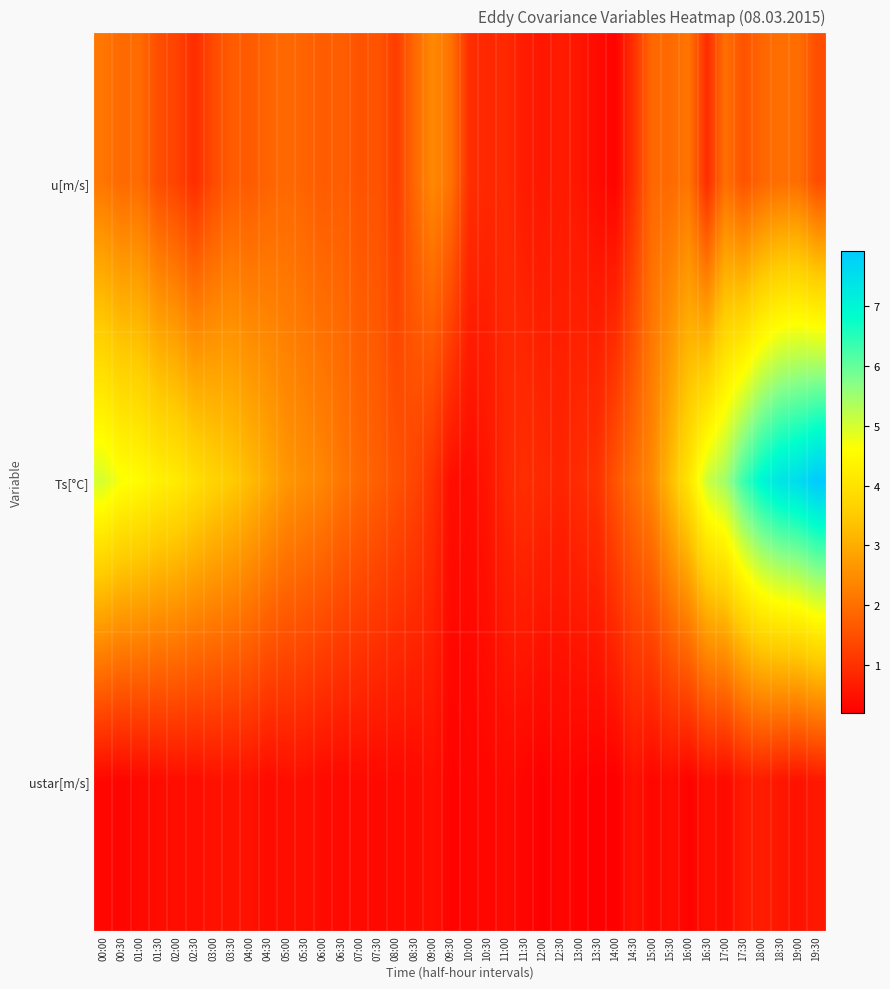

Reading right to left, transcribe all the data shown in this chart.

u[m/s]: 19:30=1.5	19:00=2.0	18:30=2.0	18:00=1.8	17:30=1.5	17:00=2.0	16:30=0.9	16:00=2.1	15:30=1.9	15:00=1.9	14:30=1.0	14:00=0.3	13:30=0.4	13:00=0.6	12:30=0.6	12:00=0.6	11:30=0.7	11:00=0.9	10:30=0.8	10:00=1.0	09:30=2.1	09:00=2.4	08:30=1.9	08:00=1.2	07:30=1.6	07:00=1.5	06:30=1.7	06:00=1.7	05:30=1.8	05:00=1.9	04:30=1.8	04:00=1.7	03:30=1.7	03:00=1.4	02:30=0.9	02:00=1.3	01:30=1.5	01:00=1.9	00:30=1.9	00:00=2.1
Ts[°C]: 19:30=7.9	19:00=7.6	18:30=7.4	18:00=7.0	17:30=6.3	17:00=5.5	16:30=5.1	16:00=4.0	15:30=3.2	15:00=2.4	14:30=2.0	14:00=1.6	13:30=1.0	13:00=0.9	12:30=0.8	12:00=0.9	11:30=1.0	11:00=0.8	10:30=0.5	10:00=0.4	09:30=0.4	09:00=1.0	08:30=1.3	08:00=1.5	07:30=1.7	07:00=1.9	06:30=2.1	06:00=2.4	05:30=2.5	05:00=2.6	04:30=3.0	04:00=3.3	03:30=3.5	03:00=3.7	02:30=3.9	02:00=4.2	01:30=4.3	01:00=4.5	00:30=4.7	00:00=5.0
ustar[m/s]: 19:30=0.6	19:00=0.5	18:30=0.6	18:00=0.7	17:30=0.6	17:00=0.4	16:30=0.4	16:00=0.2	15:30=0.4	15:00=0.3	14:30=0.5	14:00=0.2	13:30=0.2	13:00=0.2	12:30=0.3	12:00=0.2	11:30=0.3	11:00=0.4	10:30=0.3	10:00=0.3	09:30=0.2	09:00=0.4	08:30=0.4	08:00=0.3	07:30=0.3	07:00=0.4	06:30=0.3	06:00=0.4	05:30=0.4	05:00=0.4	04:30=0.4	04:00=0.5	03:30=0.5	03:00=0.5	02:30=0.4	02:00=0.4	01:30=0.4	01:00=0.3	00:30=0.3	00:00=0.3